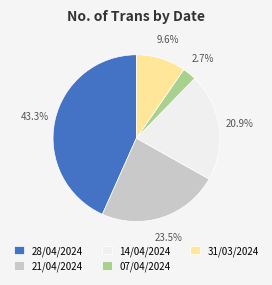

Count the number of slices in the pie.

5